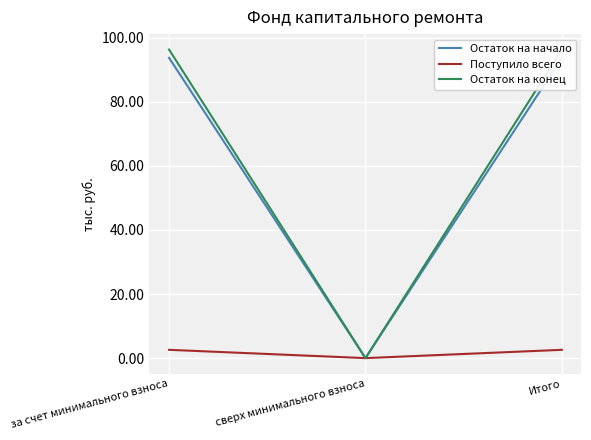

What is the total value across all series at Итого?

192.6